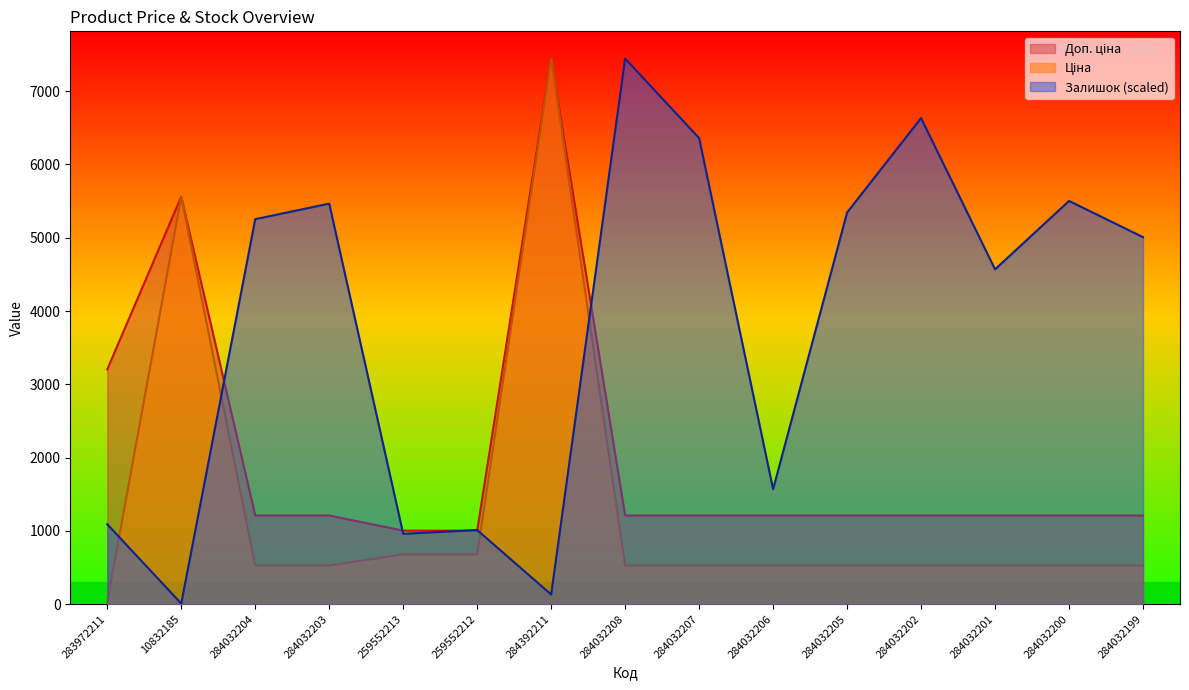

The Залишок series shows 10567.4 at 284032207. True or false?

False